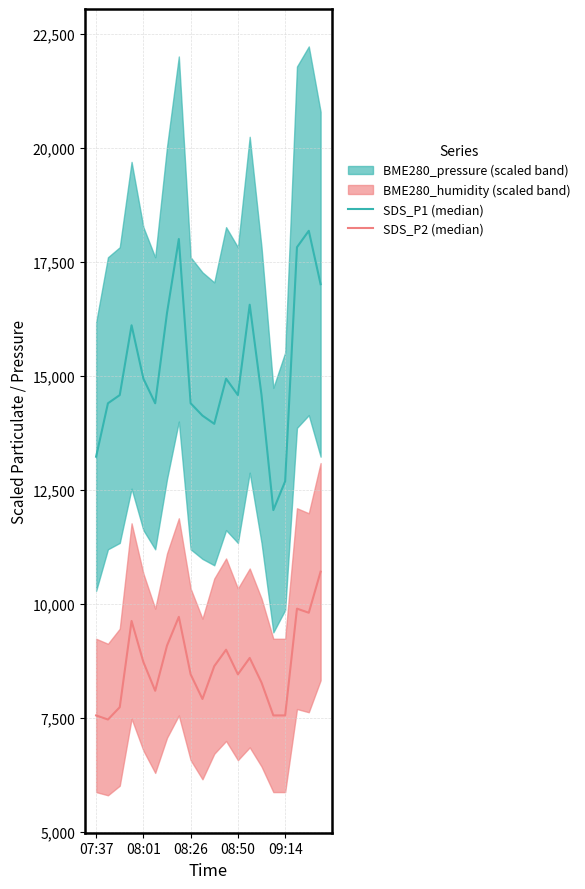

Rank the series by their average value, from lowest to highest.

SDS_P2 (median), SDS_P1 (median)